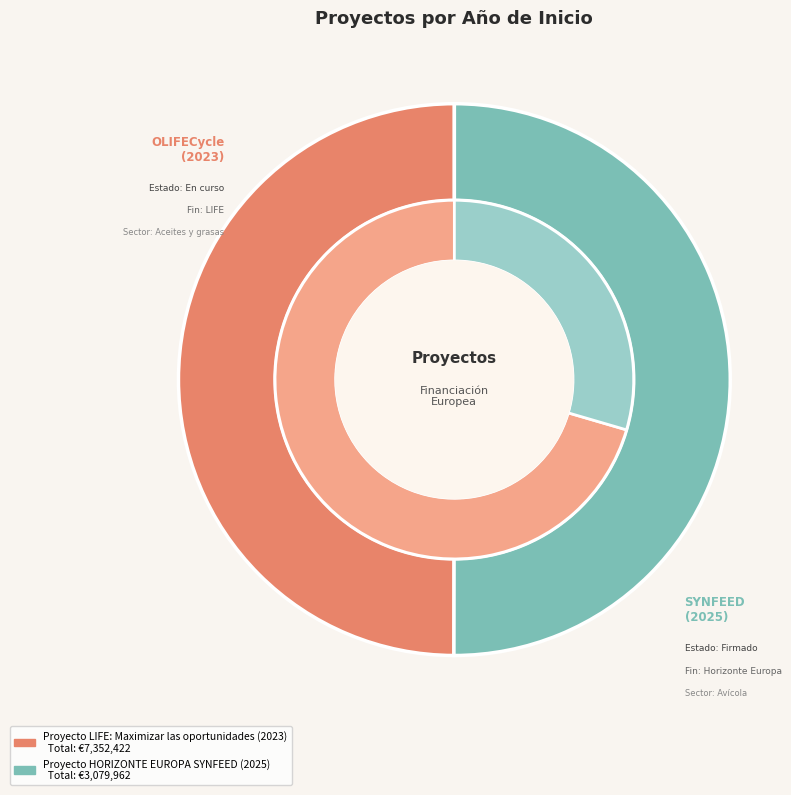

Is Proyecto HORIZONTE EUROPA SYNFEED (2025) the majority of the pie?

Yes